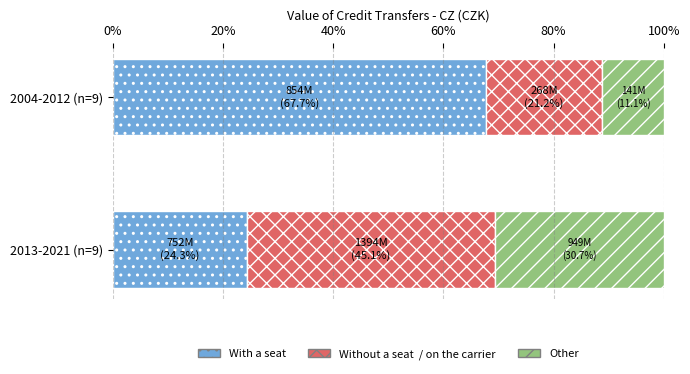

How many series are shown in this chart?

3